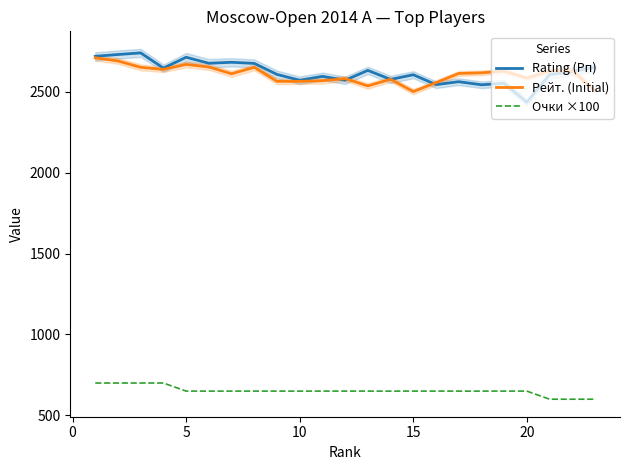

True or false: Рейт. (Initial) and Очки ×100 intersect in this chart.

False